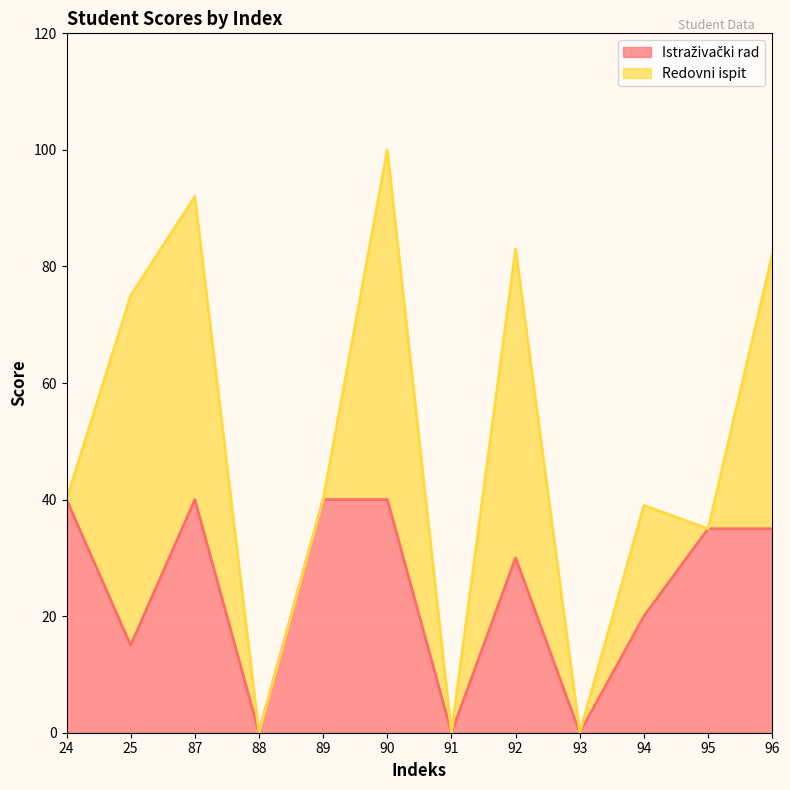

What is the difference between the values at 88 and 90?

40